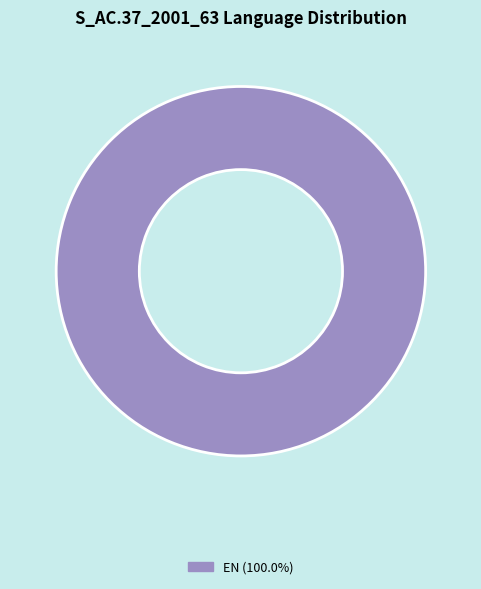

Is there any slice that represents more than half of the pie?

Yes